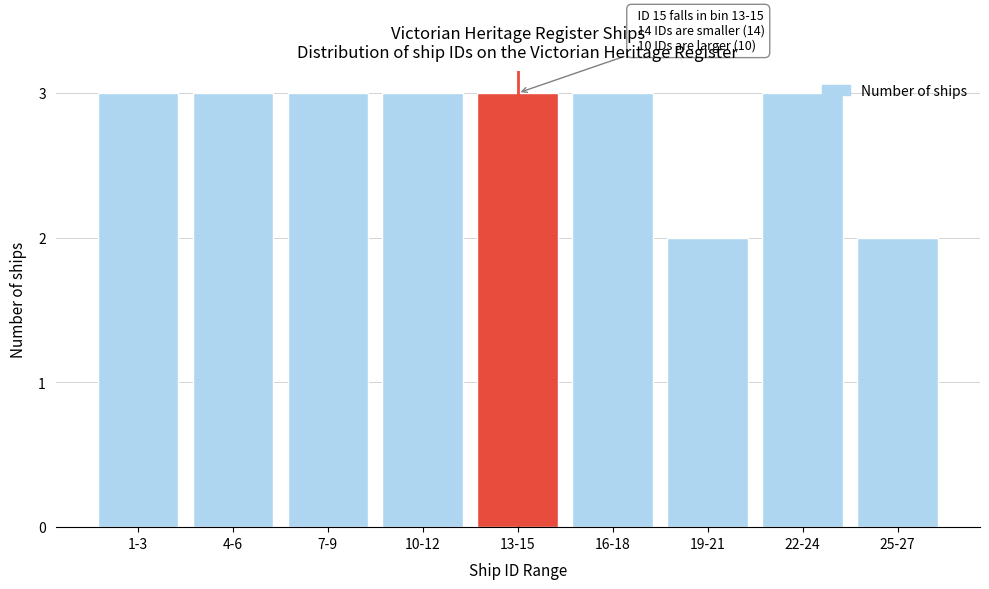

Reading right to left, extract all data points from this chart.

25-27=2	22-24=3	19-21=2	16-18=3	13-15=3	10-12=3	7-9=3	4-6=3	1-3=3